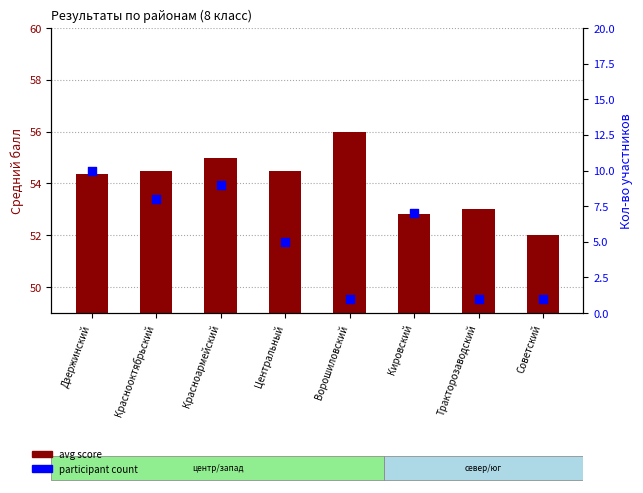

Which series reaches the minimum Y coordinate?

participant count